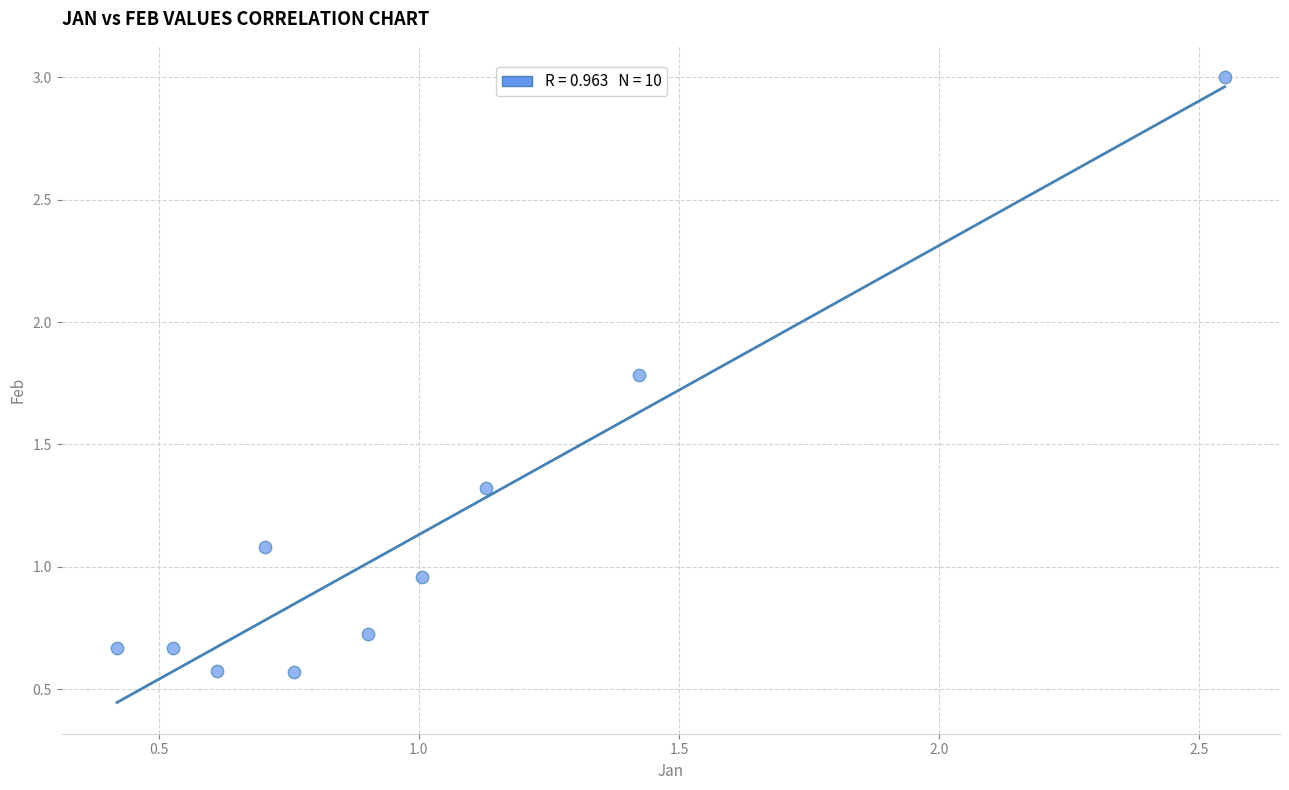

What is the average Y value?

1.1